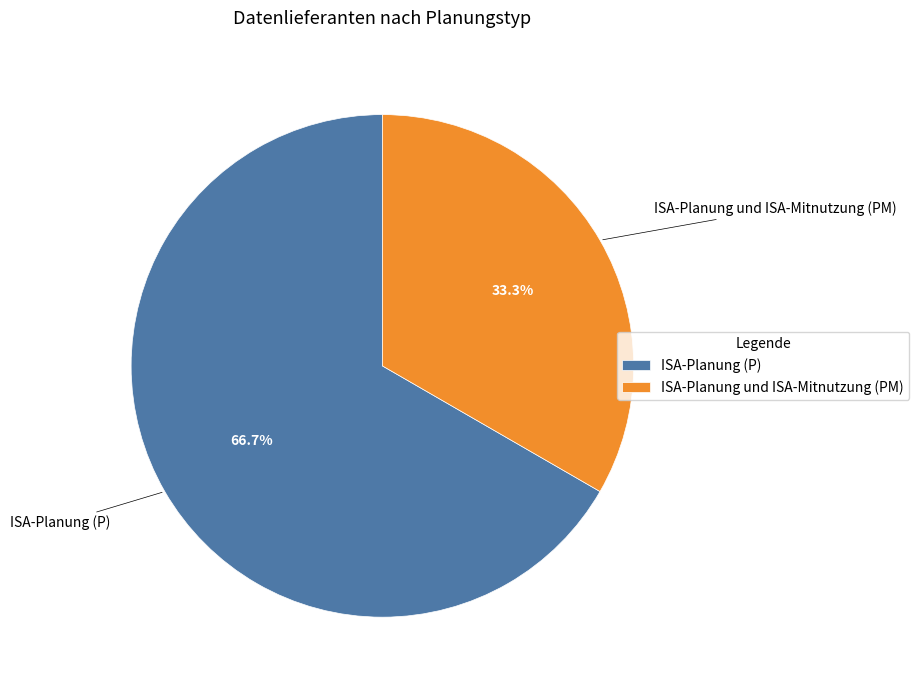

What percentage do ISA-Planung (P) and ISA-Planung und ISA-Mitnutzung (PM) together represent?

100.0%